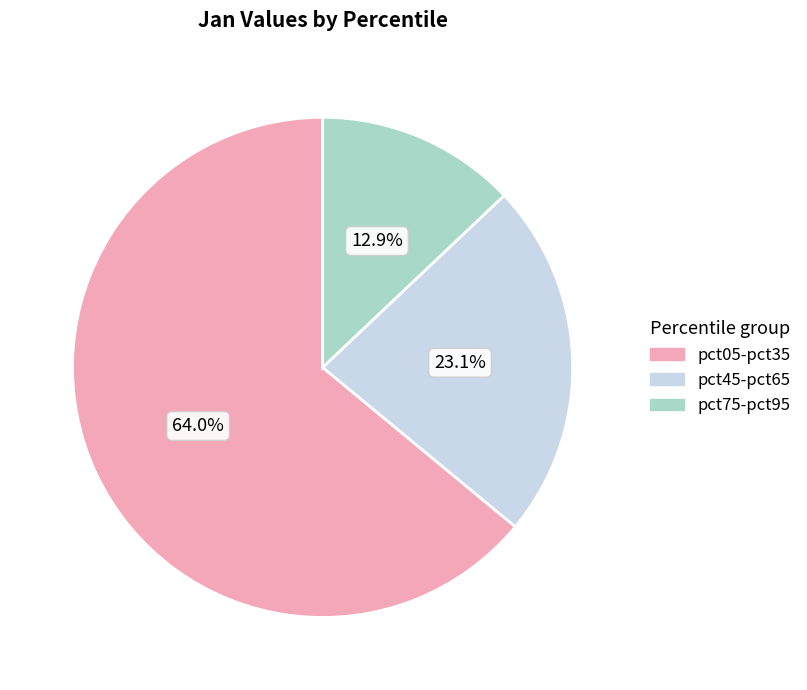

Approximately how many times larger is the value at pct45-pct65 compared to pct05-pct35?

0.4